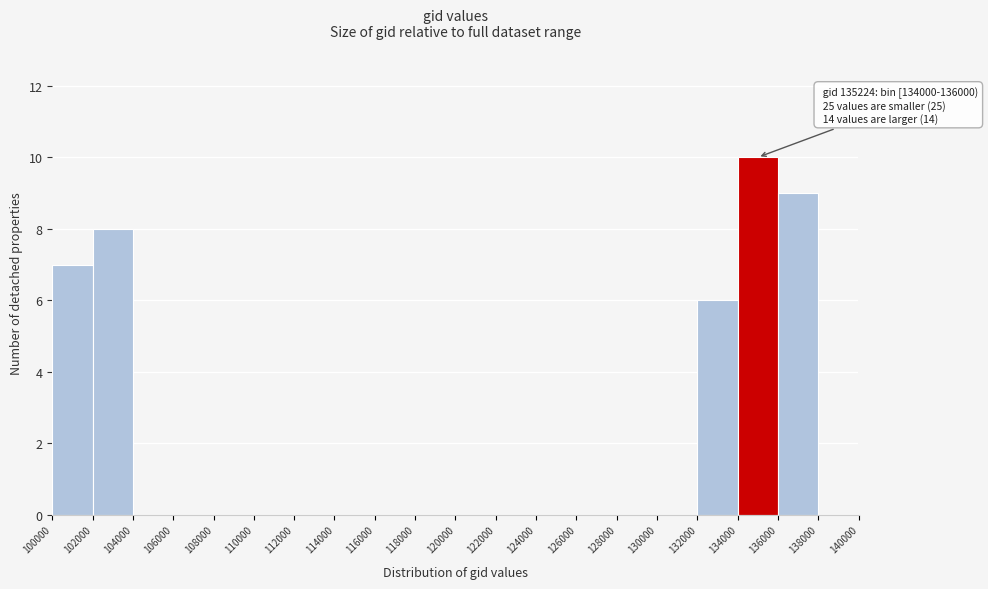

Over which range of the x-axis is the bar tallest?

134000 to 136000